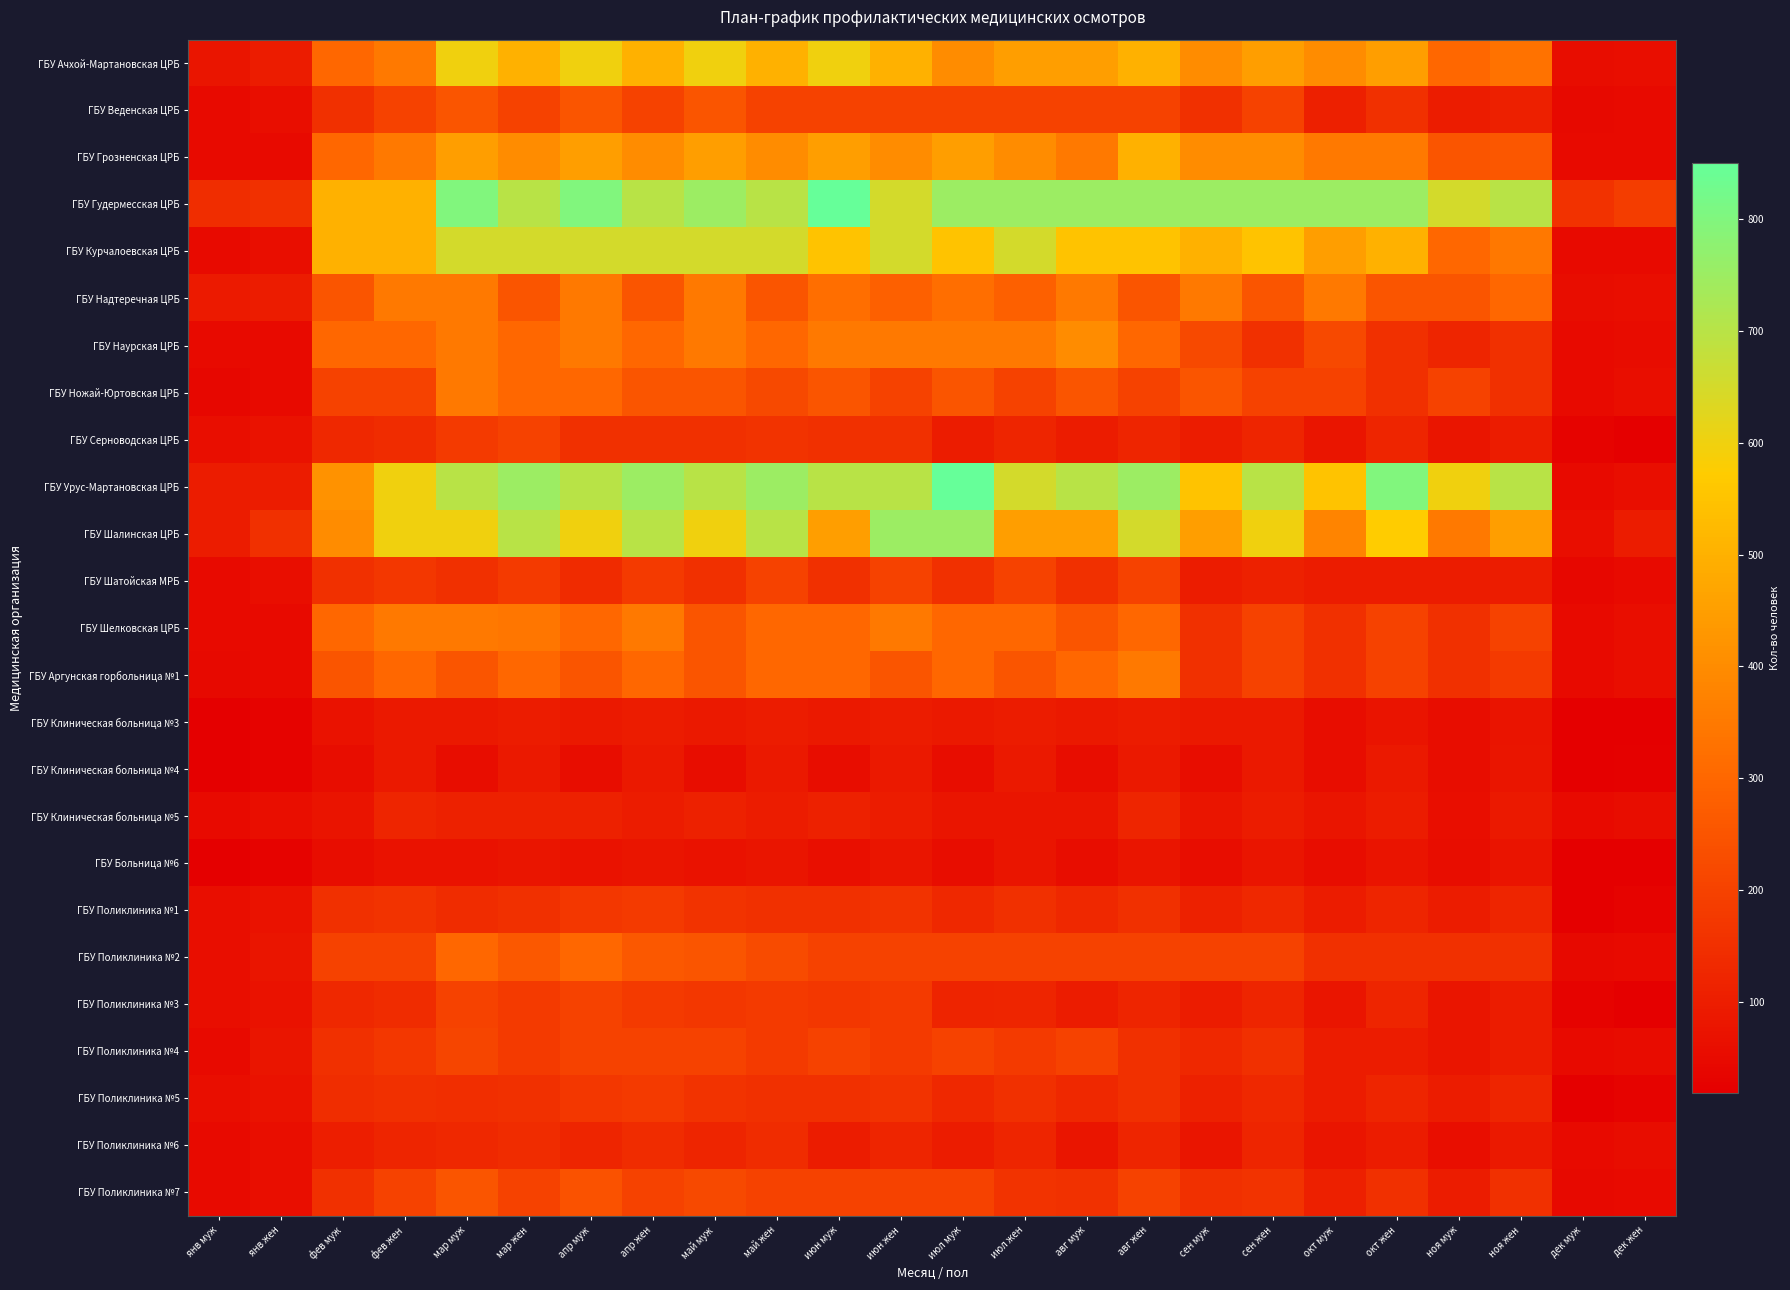

Count the number of categories in the chart.

24